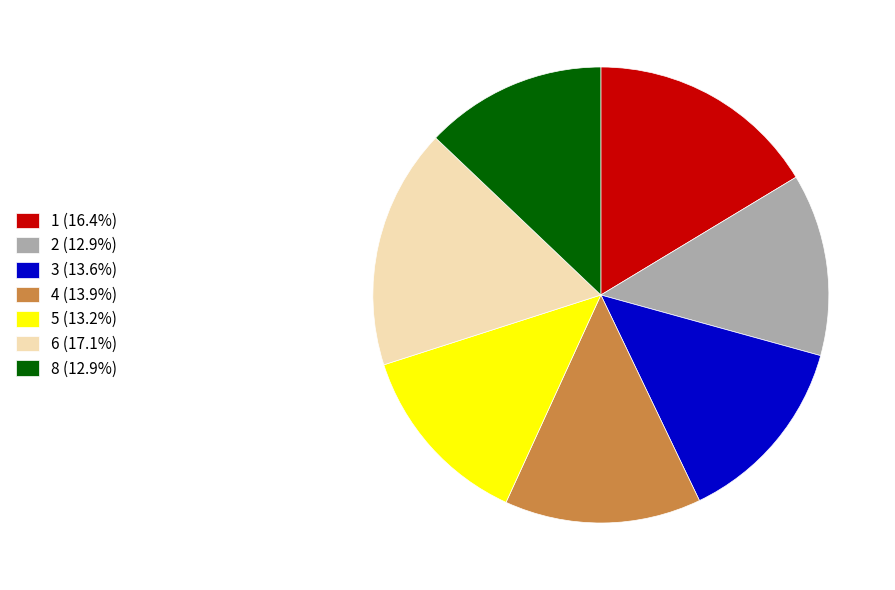

Count the number of slices in the pie.

7